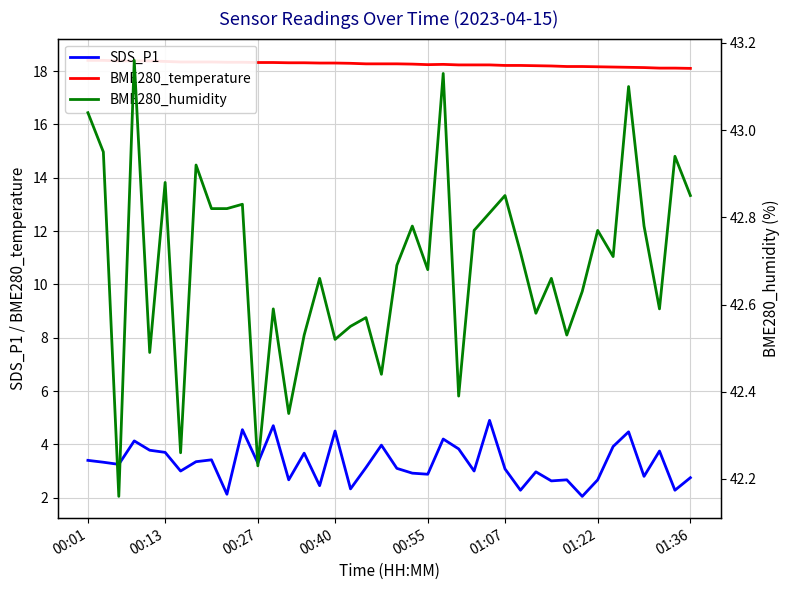

True or false: SDS_P1 has a value of 3.4 at 00:01.

True